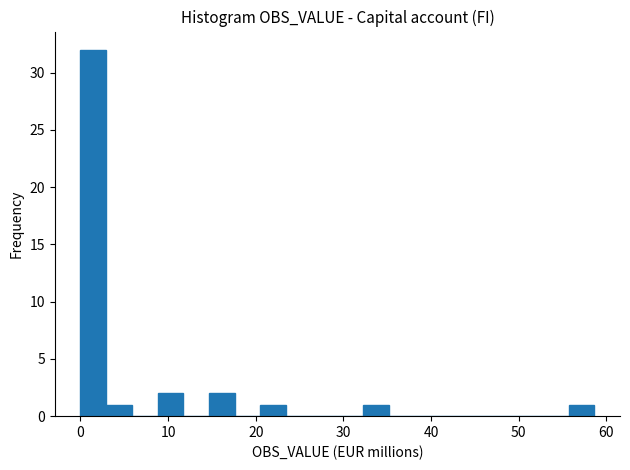

Around what value on the x-axis is the tallest bar? Give the approximate position of its centre, as read against the axis.

1